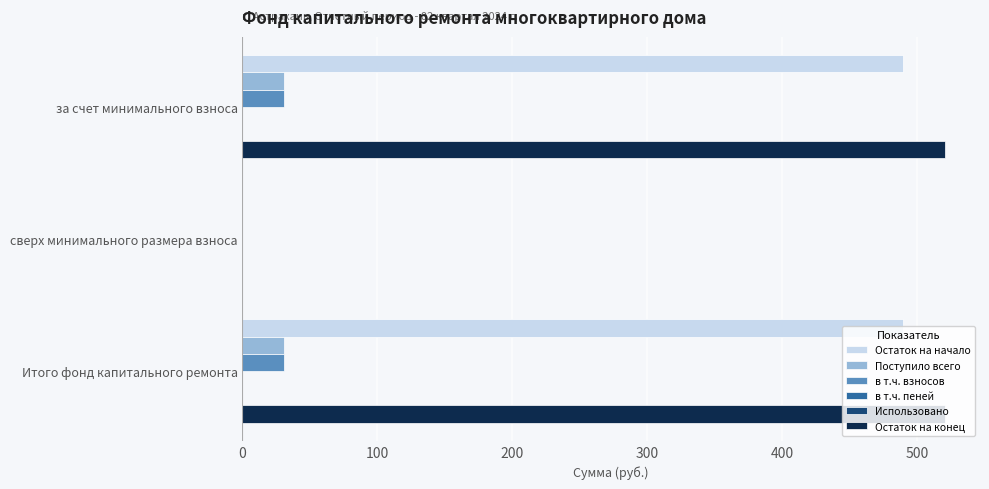

True or false: Остаток на конец has a value of 520.3 at Итого фонд капитального ремонта.

True